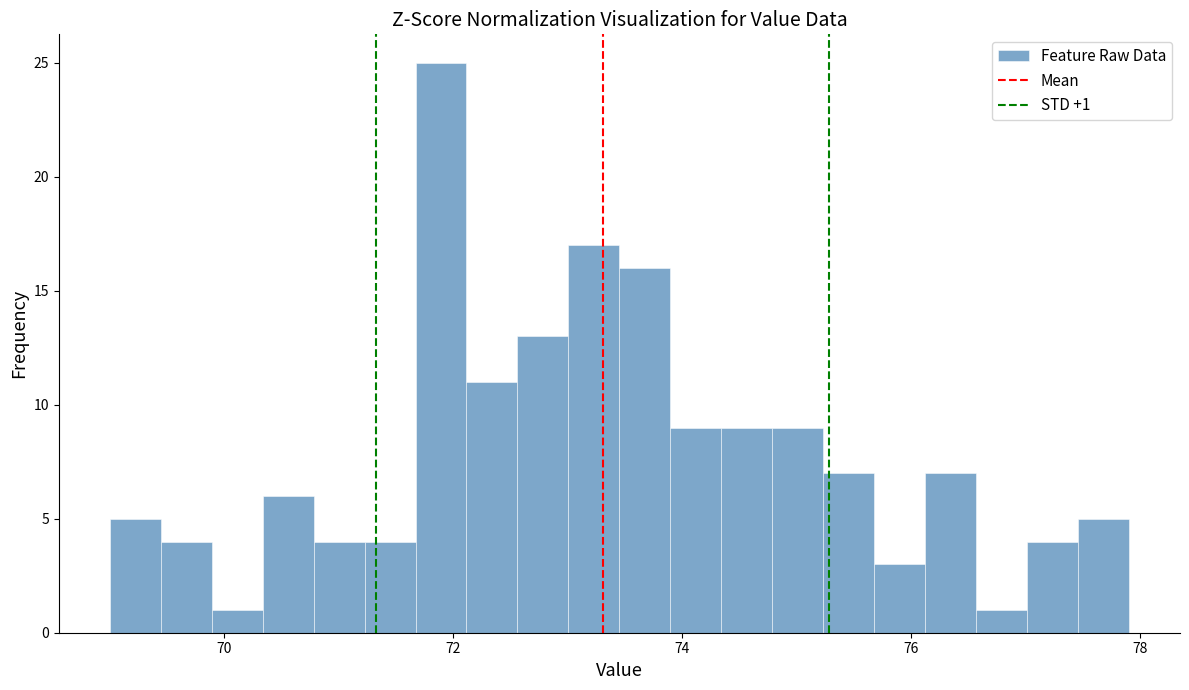

Around what value on the x-axis is the tallest bar? Give the approximate position of its centre, as read against the axis.

71.8